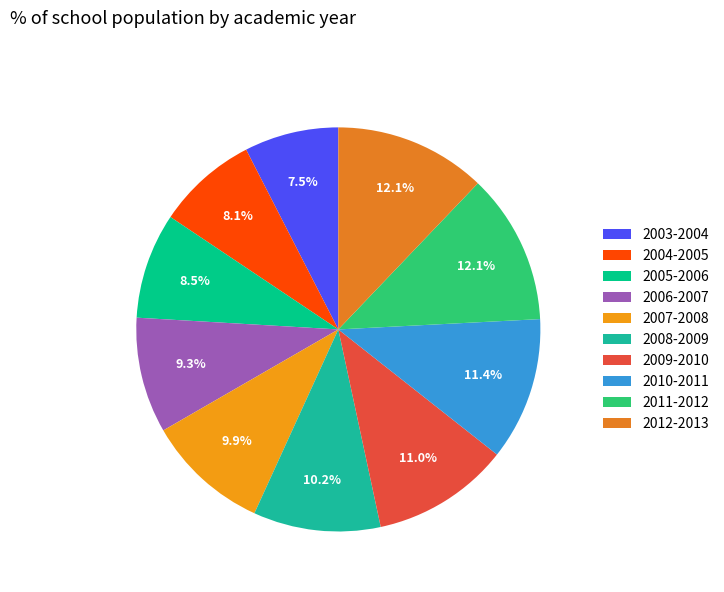

Approximately how many times larger is the value at 2007-2008 compared to 2006-2007?

1.1